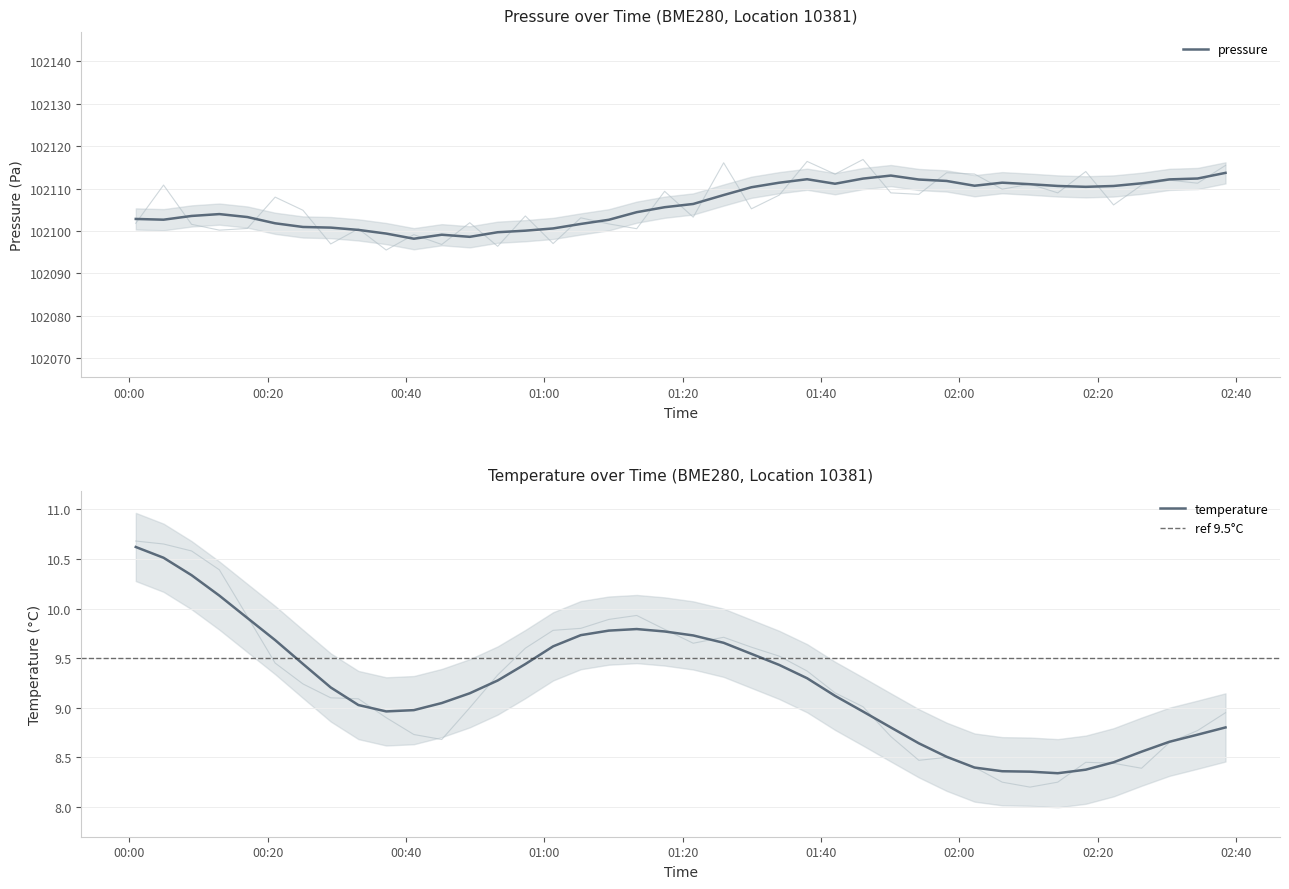

List the series in order of their peak value, lowest first.

temperature, pressure